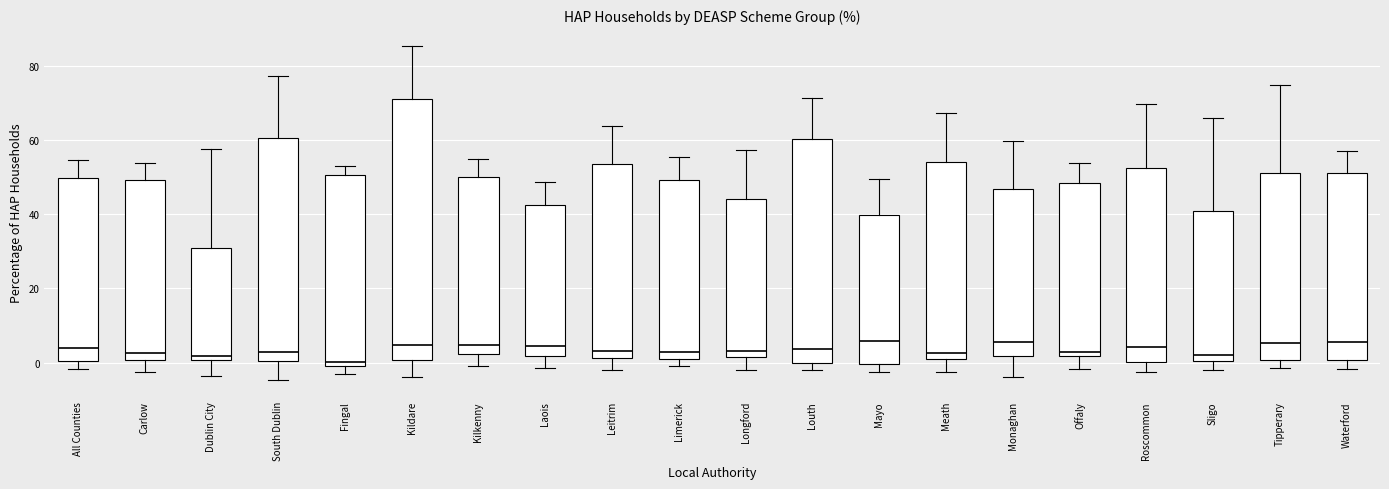

Reading left to right, read every box against the y-axis: the position of its median line, the range the box covers, and the ends of its whiskers. The values are not printed on the chart, so give them approximately, as read against the axis.

All Counties: median 4, box 0 to 50, whiskers -2 to 54
Carlow: median 2, box 0 to 50, whiskers -2 to 54
Dublin City: median 2, box 0 to 30, whiskers -4 to 58
South Dublin: median 2, box 0 to 60, whiskers -4 to 78
Fingal: median 0 (just above the box's lower edge), box 0 to 50, whiskers -2 to 52
Kildare: median 4, box 0 to 70, whiskers -4 to 86
Kilkenny: median 4, box 2 to 50, whiskers 0 to 54
Laois: median 4, box 2 to 42, whiskers -2 to 48
Leitrim: median 4, box 2 to 54, whiskers -2 to 64
Limerick: median 2 (just above the box's lower edge), box 2 to 50, whiskers 0 to 56
Longford: median 4, box 2 to 44, whiskers -2 to 58
Louth: median 4, box 0 to 60, whiskers -2 to 72
Mayo: median 6, box 0 to 40, whiskers -2 to 50
Meath: median 2 (just above the box's lower edge), box 2 to 54, whiskers -2 to 68
Monaghan: median 6, box 2 to 46, whiskers -4 to 60
Offaly: median 2 (just above the box's lower edge), box 2 to 48, whiskers -2 to 54
Roscommon: median 4, box 0 to 52, whiskers -2 to 70
Sligo: median 2, box 0 to 40, whiskers -2 to 66
Tipperary: median 6, box 0 to 52, whiskers -2 to 74
Waterford: median 6, box 0 to 50, whiskers -2 to 56